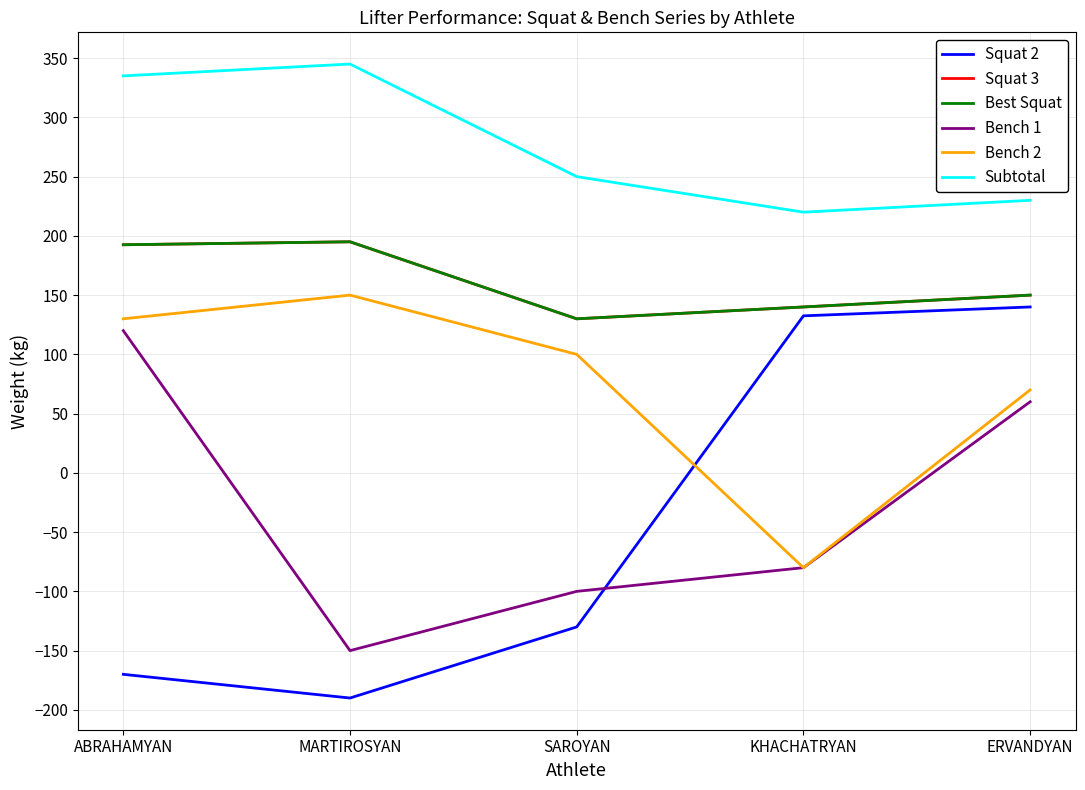

Between ABRAHAMYAN and SAROYAN, which series saw the biggest shift?

Bench 1